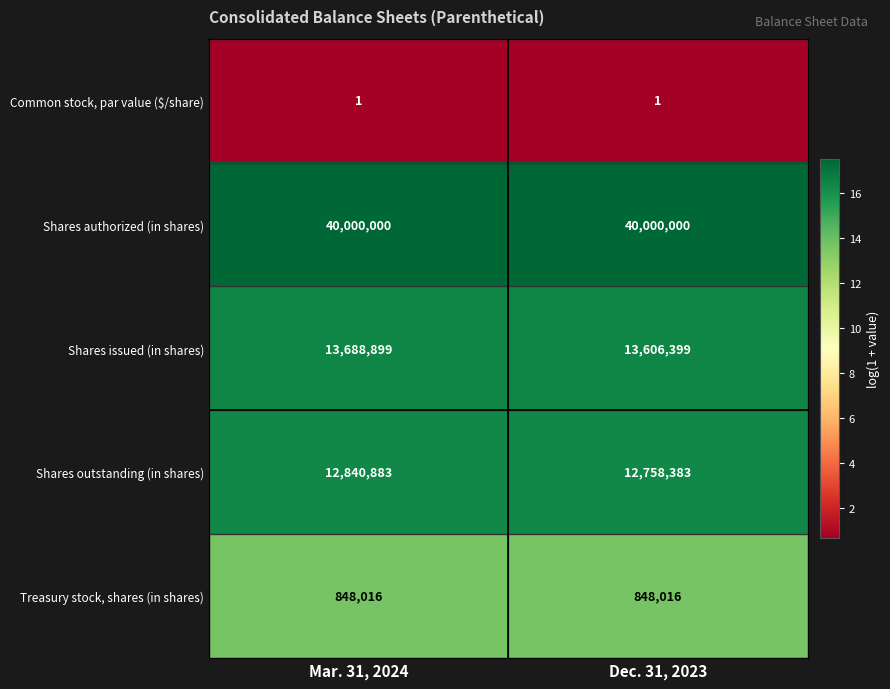

Reading left to right, extract all data points from this chart.

Common stock, par value ($/share): Mar. 31, 2024=1	Dec. 31, 2023=1
Shares authorized (in shares): Mar. 31, 2024=40000000	Dec. 31, 2023=40000000
Shares issued (in shares): Mar. 31, 2024=13688899	Dec. 31, 2023=13606399
Shares outstanding (in shares): Mar. 31, 2024=12840883	Dec. 31, 2023=12758383
Treasury stock, shares (in shares): Mar. 31, 2024=848016	Dec. 31, 2023=848016